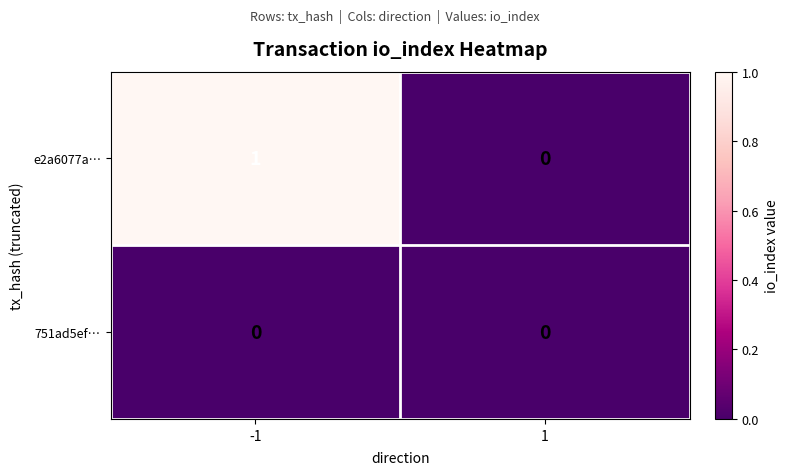

Rank the series by their maximum value, from highest to lowest.

e2a6077a…, 751ad5ef…